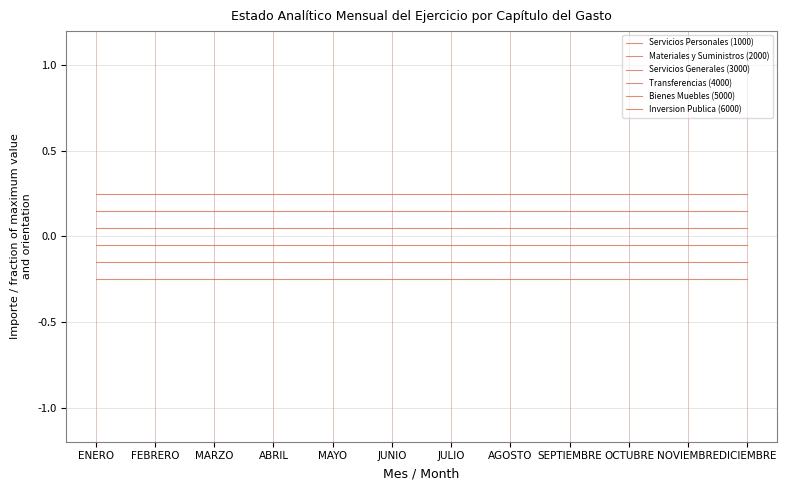

Reading left to right, list all the values displayed in this chart.

Servicios Personales (1000): -0.2	-0.2	-0.2	-0.2	-0.2	-0.2	-0.2	-0.2	-0.2	-0.2	-0.2	-0.2
Materiales y Suministros (2000): -0.2	-0.2	-0.2	-0.2	-0.2	-0.2	-0.2	-0.2	-0.2	-0.2	-0.2	-0.2
Servicios Generales (3000): -0.1	-0.1	-0.1	-0.1	-0.1	-0.1	-0.1	-0.1	-0.1	-0.1	-0.1	-0.1
Transferencias (4000): 0.1	0.1	0.1	0.1	0.1	0.1	0.1	0.1	0.1	0.1	0.1	0.1
Bienes Muebles (5000): 0.2	0.2	0.2	0.2	0.2	0.2	0.2	0.2	0.2	0.2	0.2	0.2
Inversion Publica (6000): 0.2	0.2	0.2	0.2	0.2	0.2	0.2	0.2	0.2	0.2	0.2	0.2